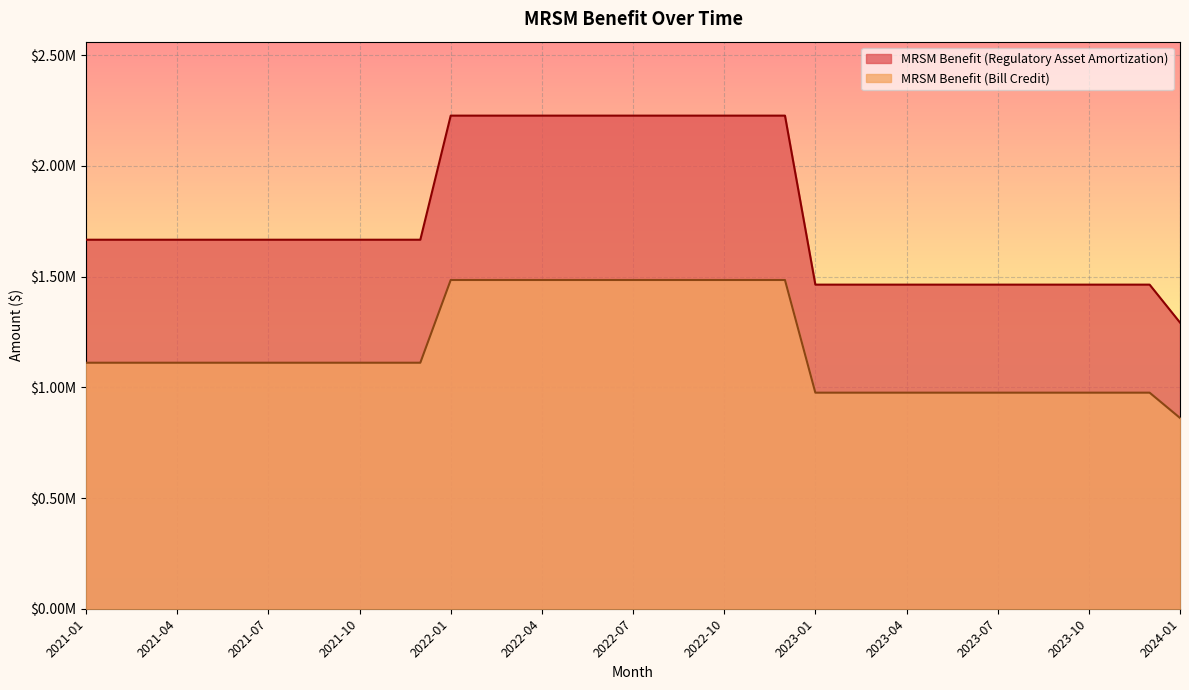

What is the difference between the MRSM Benefit (Regulatory Asset Amortization) values at 2021-02 and 2023-09?

202851.1